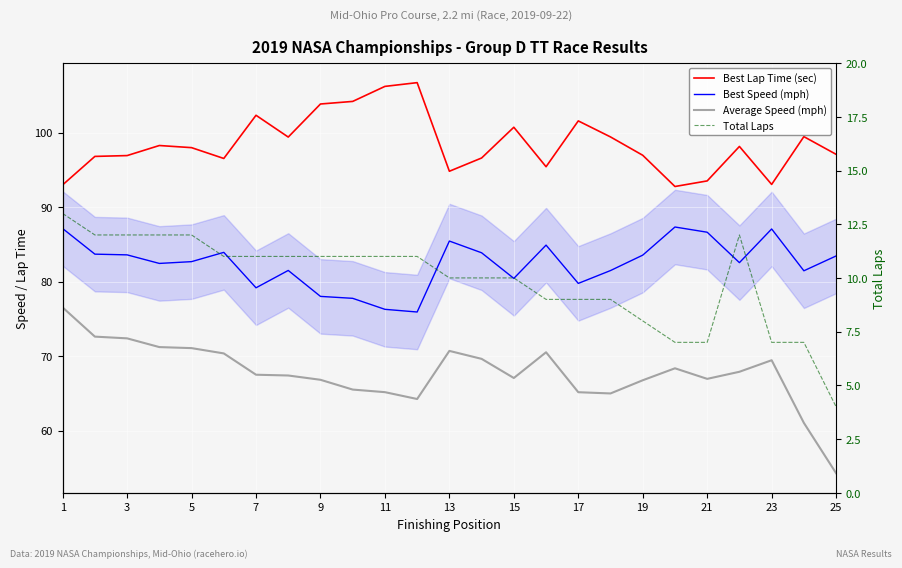

True or false: Best Lap Time (sec) and Best Speed (mph) intersect in this chart.

False